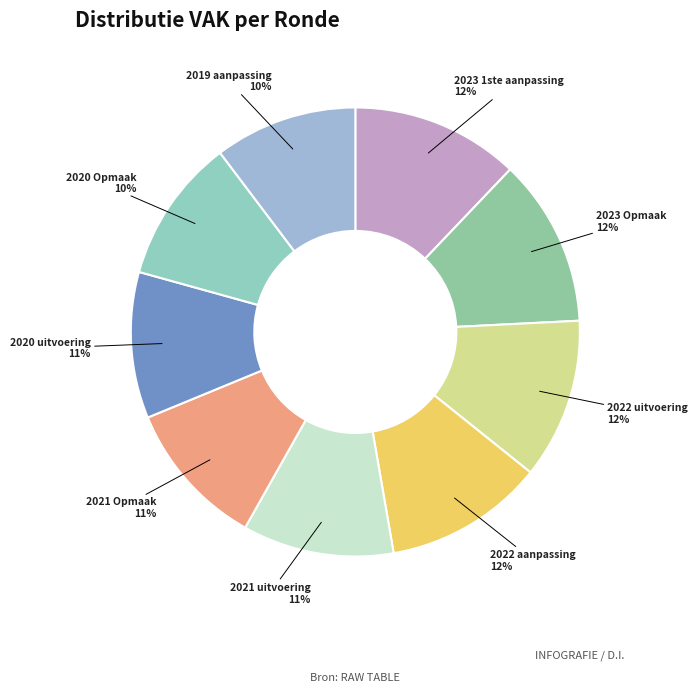

True or false: 2019 aanpassing accounts for 1% of the total.

False